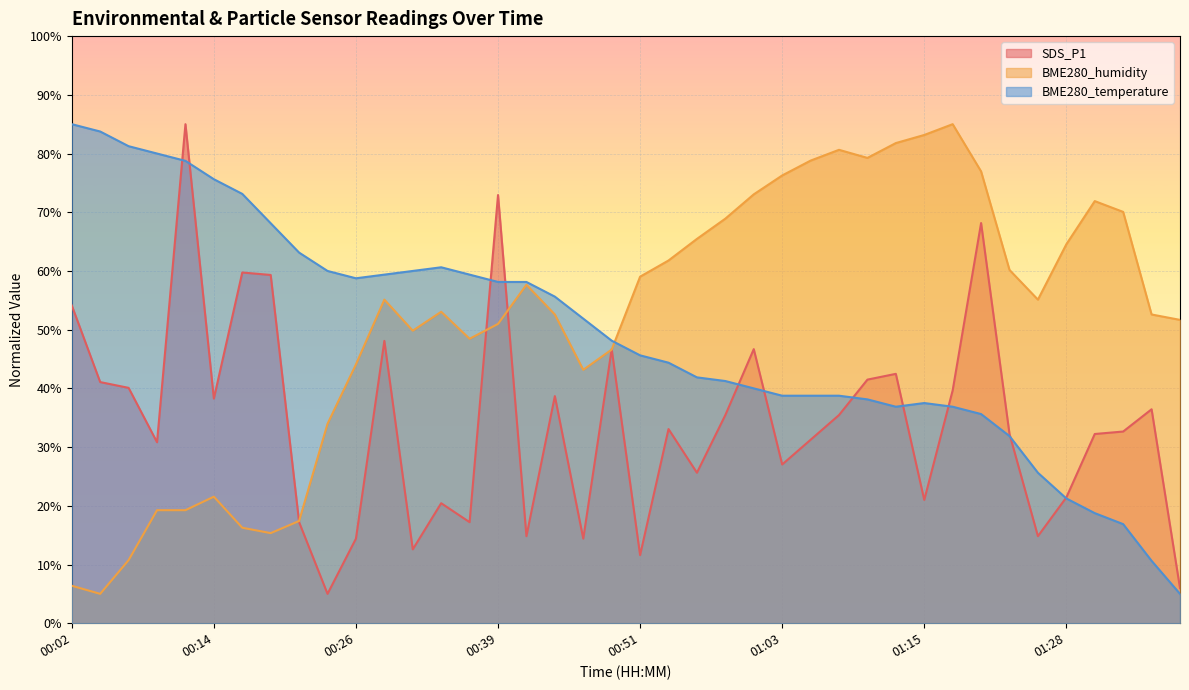

What is the lowest value of the SDS_P1 series?

5.0